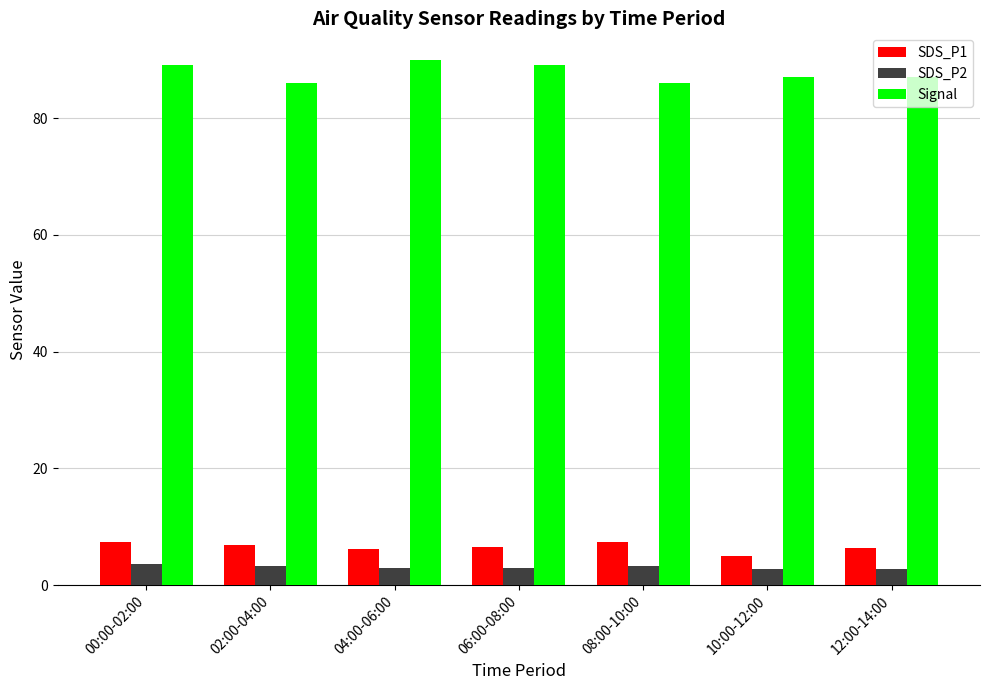

Which series has the largest total across all categories?

Signal